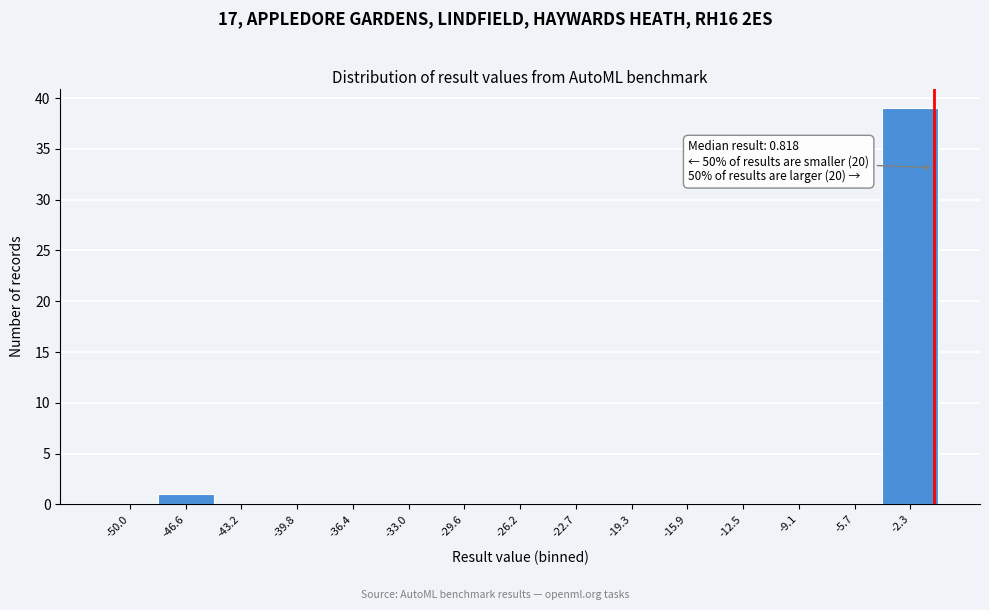

Reading left to right, transcribe all the data shown in this chart.

-50.0=0	-46.6=1	-43.2=0	-39.8=0	-36.4=0	-33.0=0	-29.6=0	-26.2=0	-22.7=0	-19.3=0	-15.9=0	-12.5=0	-9.1=0	-5.7=0	-2.3=39